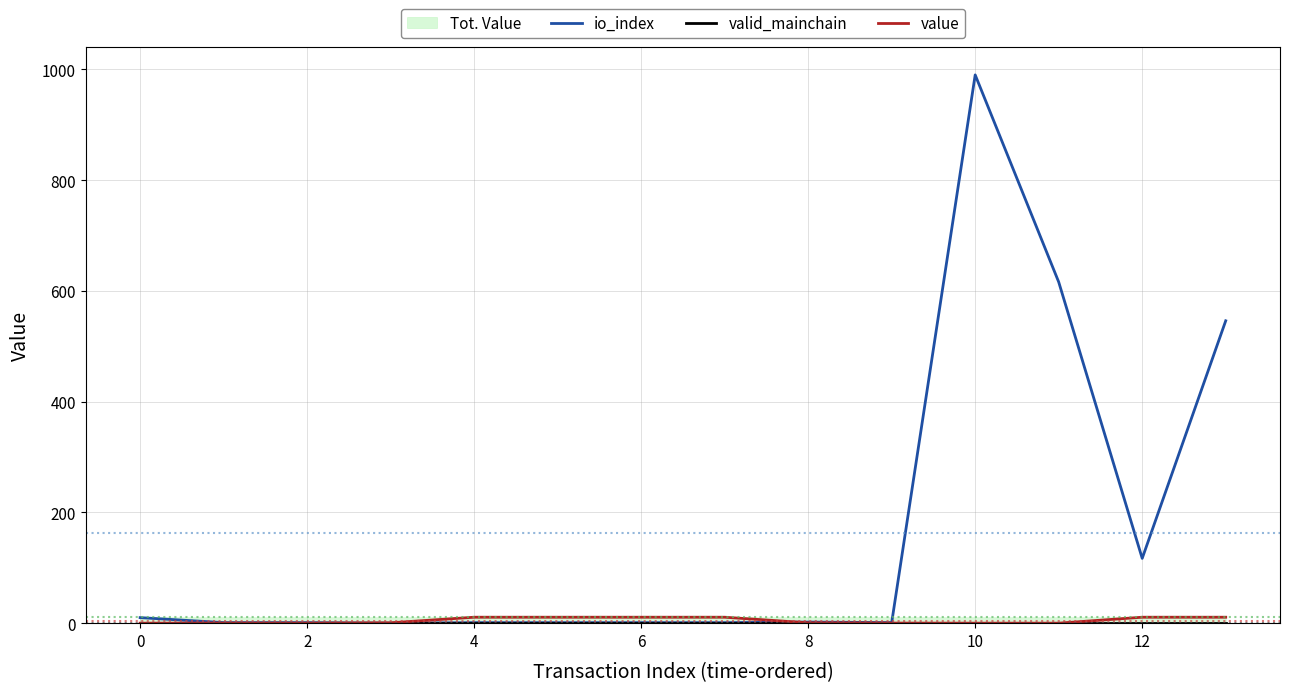

At which category does io_index reach its first local valley?

6